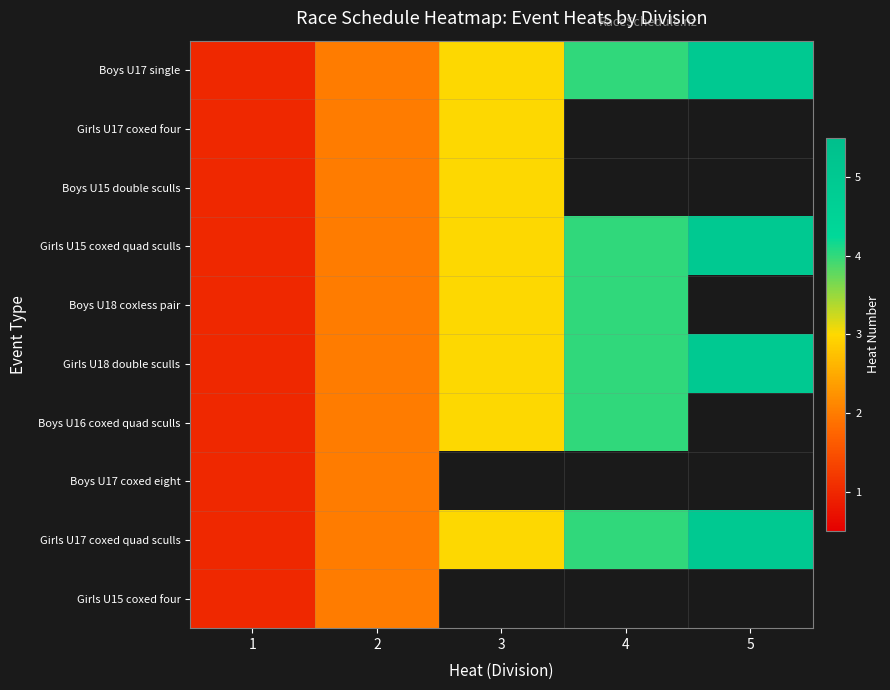

The Girls U18 double sculls series shows 0.6 at 2. True or false?

False